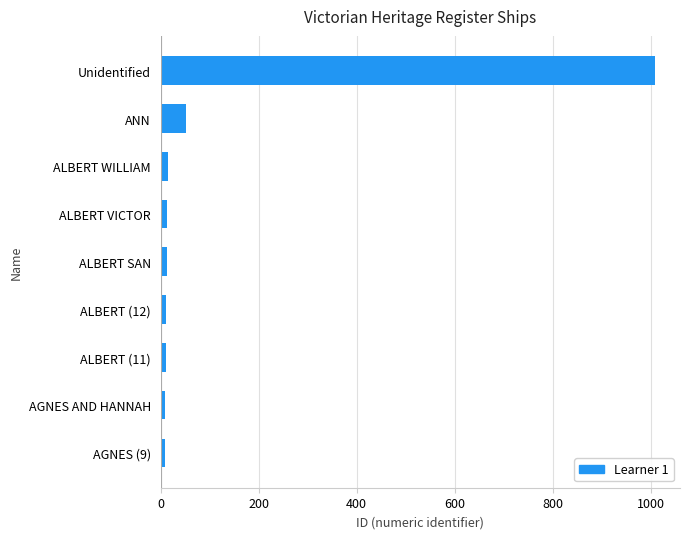

True or false: the data shows 386 at Unidentified.

False